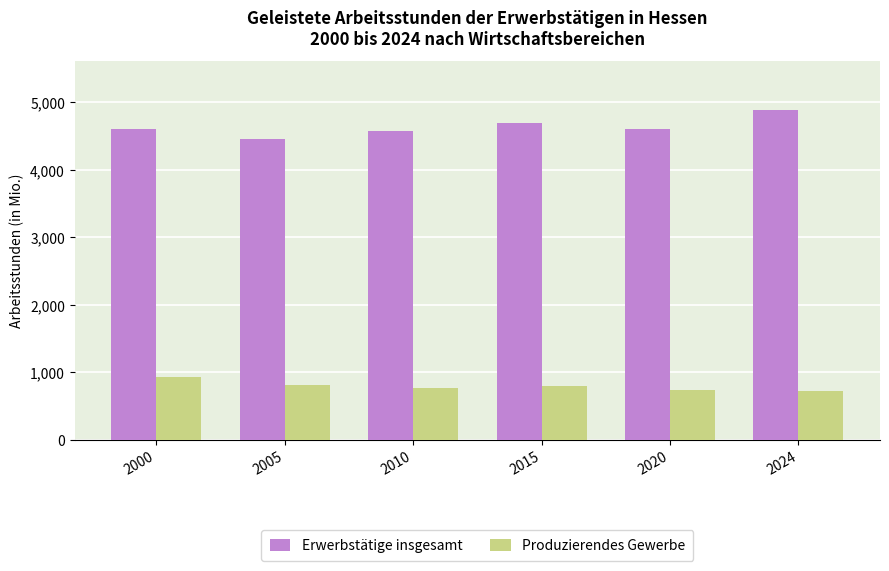

Which series has the largest total across all categories?

Erwerbstätige insgesamt